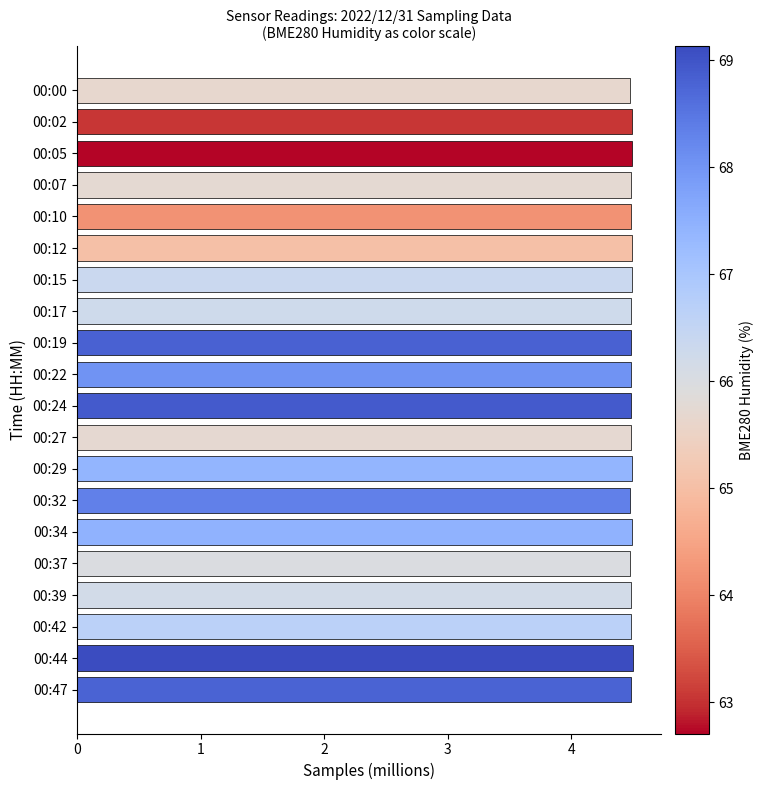

What is the maximum value shown in the chart?

4.5